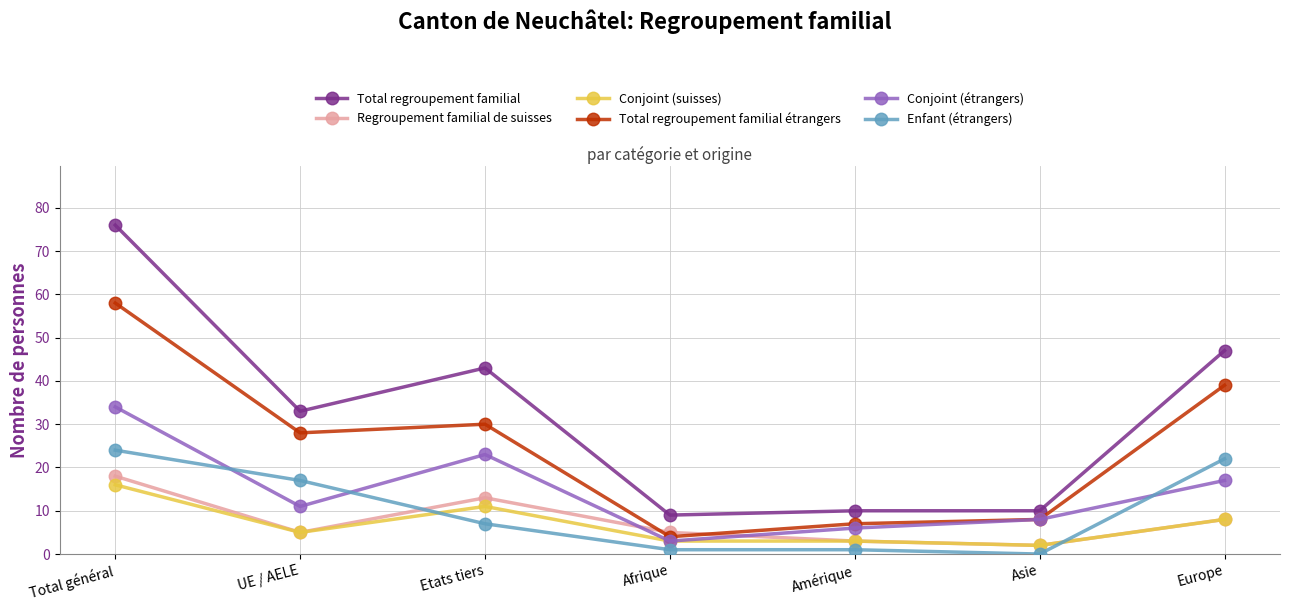

True or false: Total regroupement familial étrangers and Total regroupement familial intersect in this chart.

False